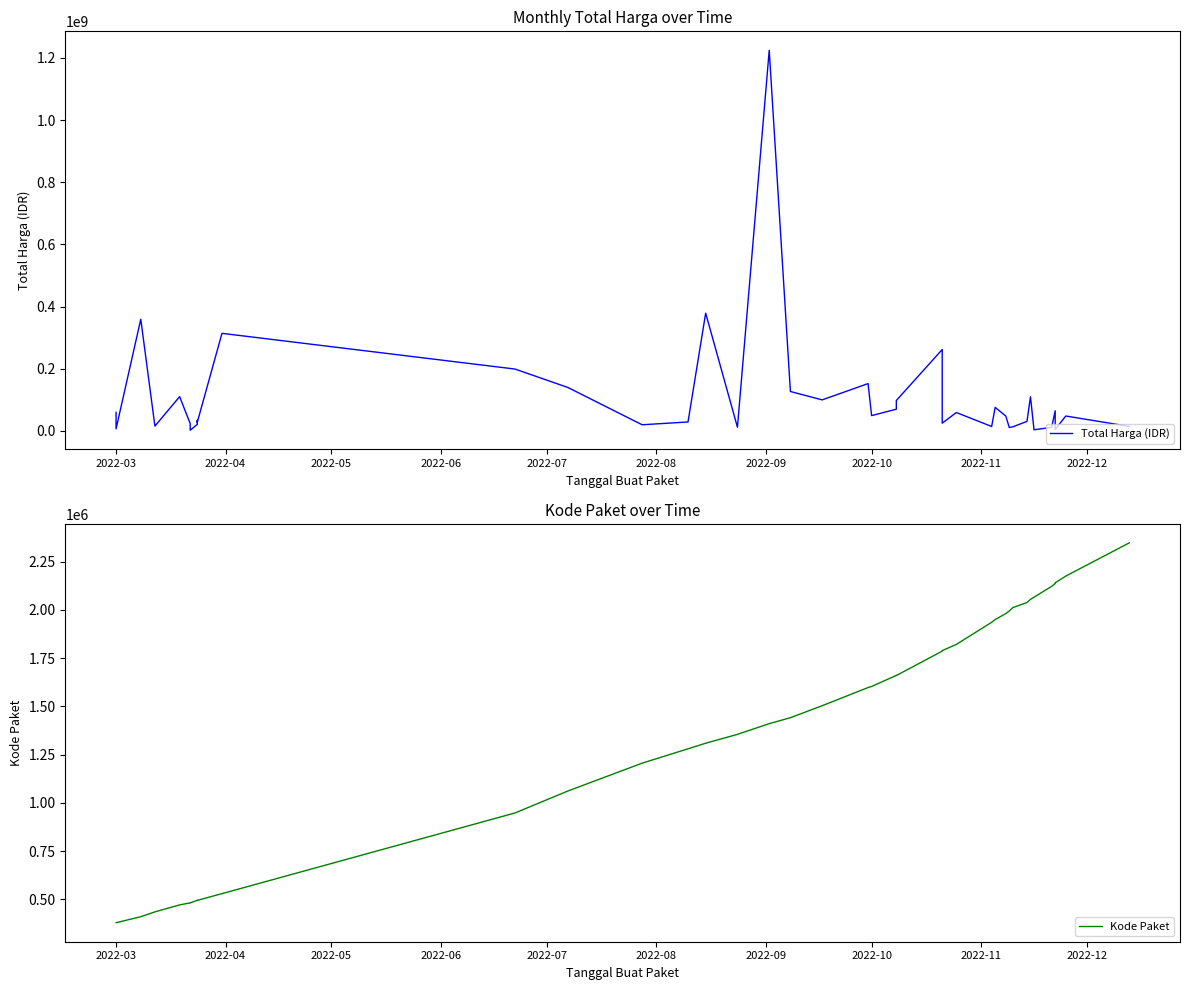

At which label does Kode Paket first exceed 1597005?

2022-10